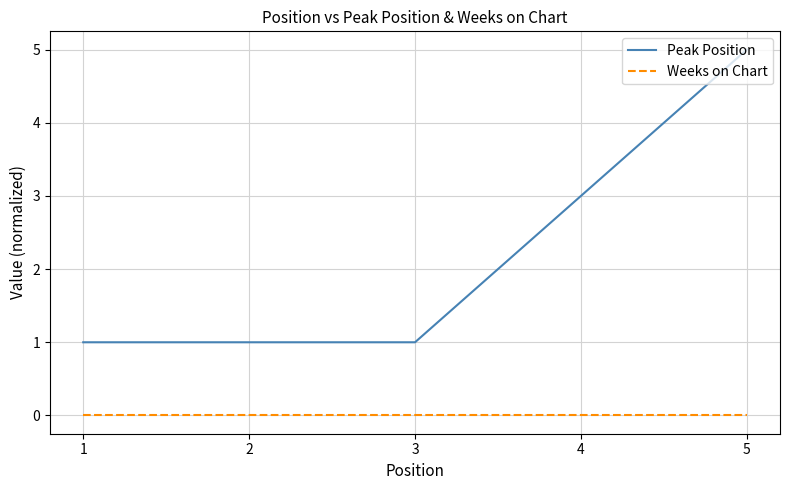

Is this an area chart (filled region under the line)?

No